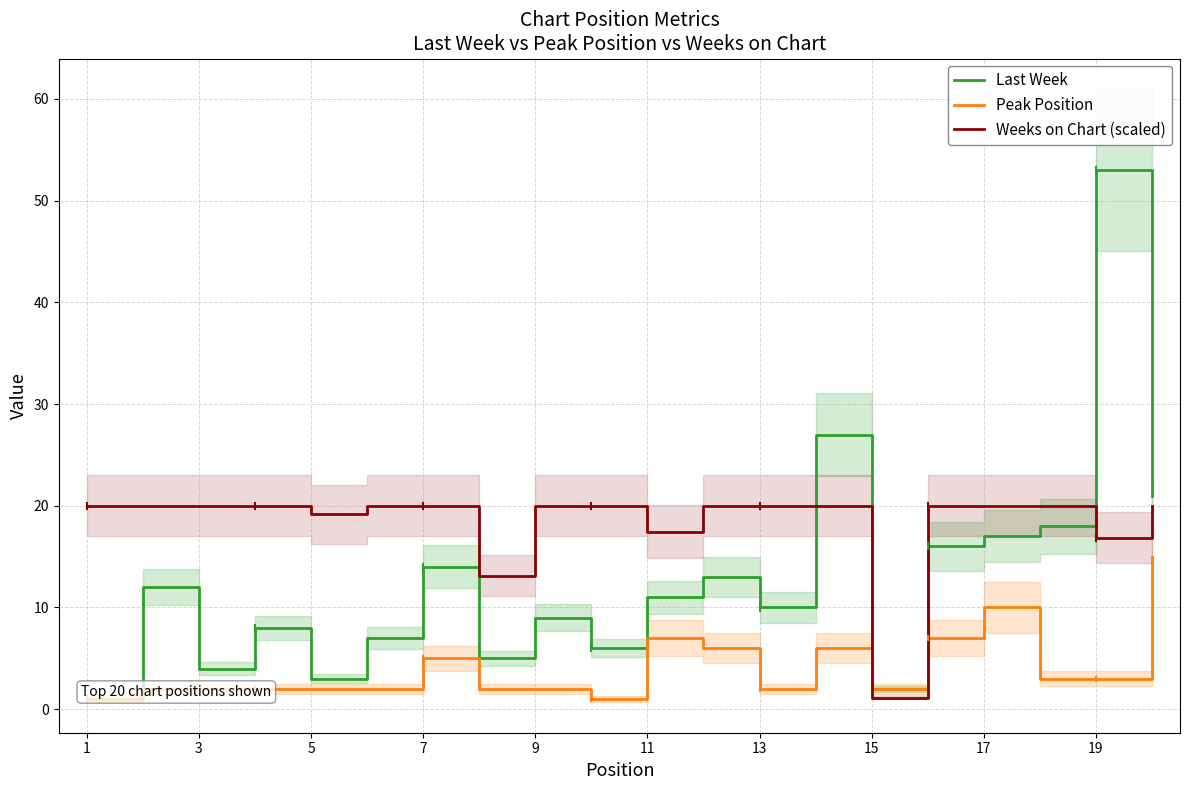

True or false: Peak Position and Last Week cross at least once.

False